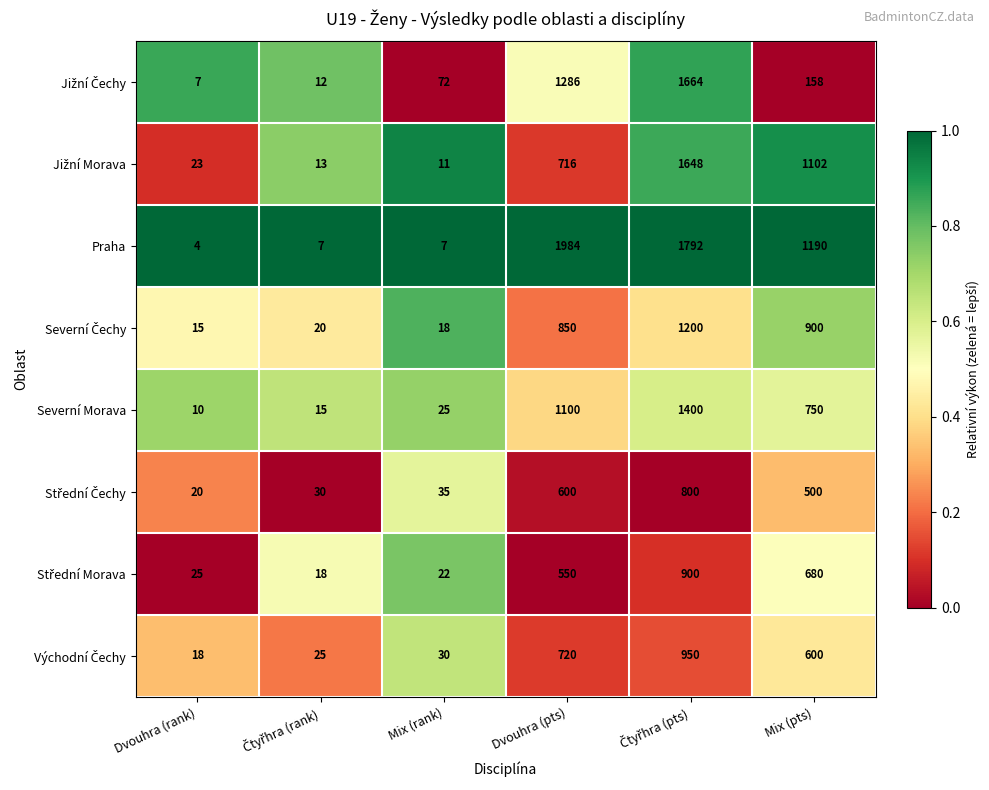

At how many categories does at least one series exceed 720?

3